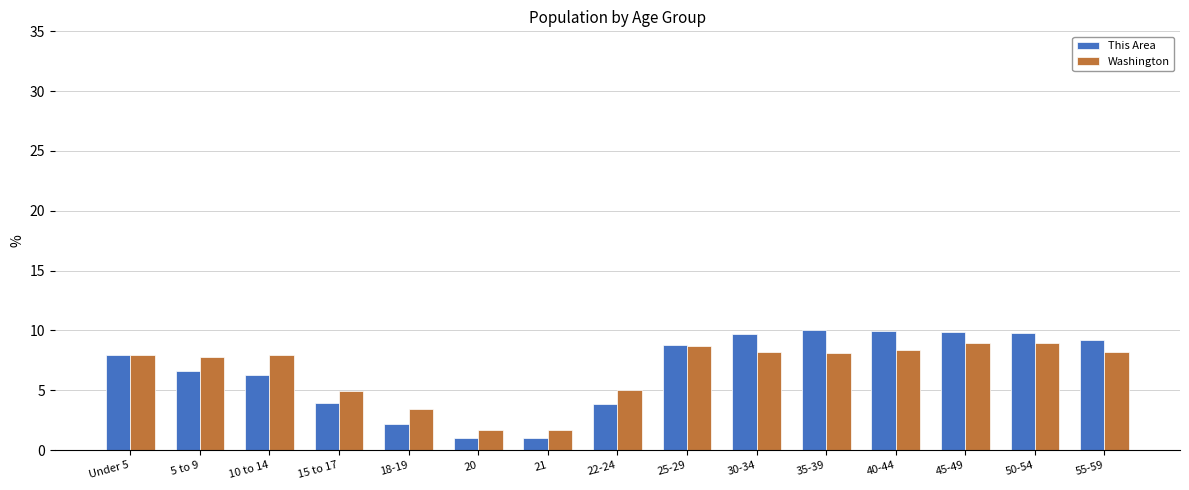

How many bars are there in each group?

2